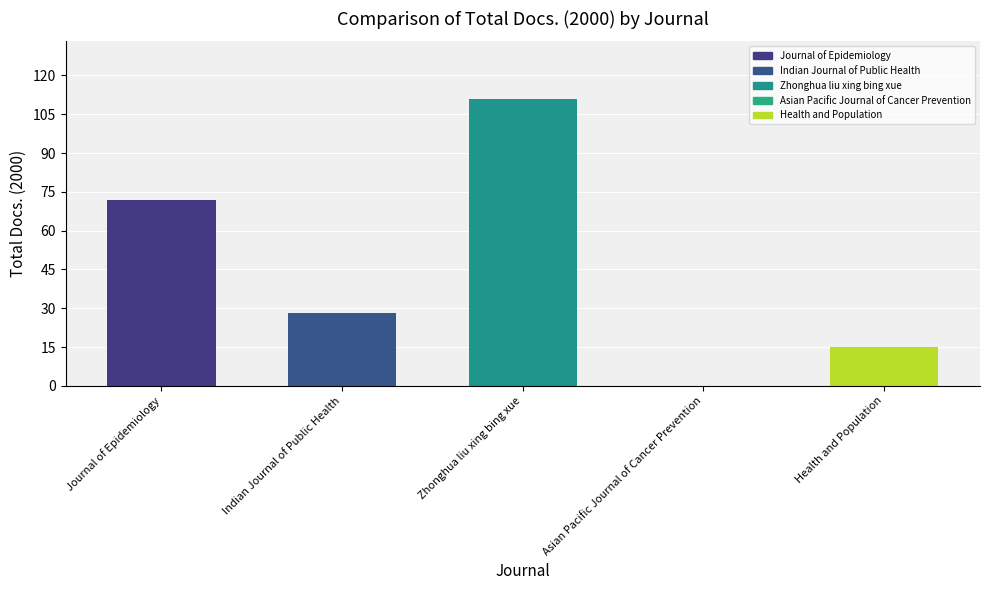

How many positive values are there?

4